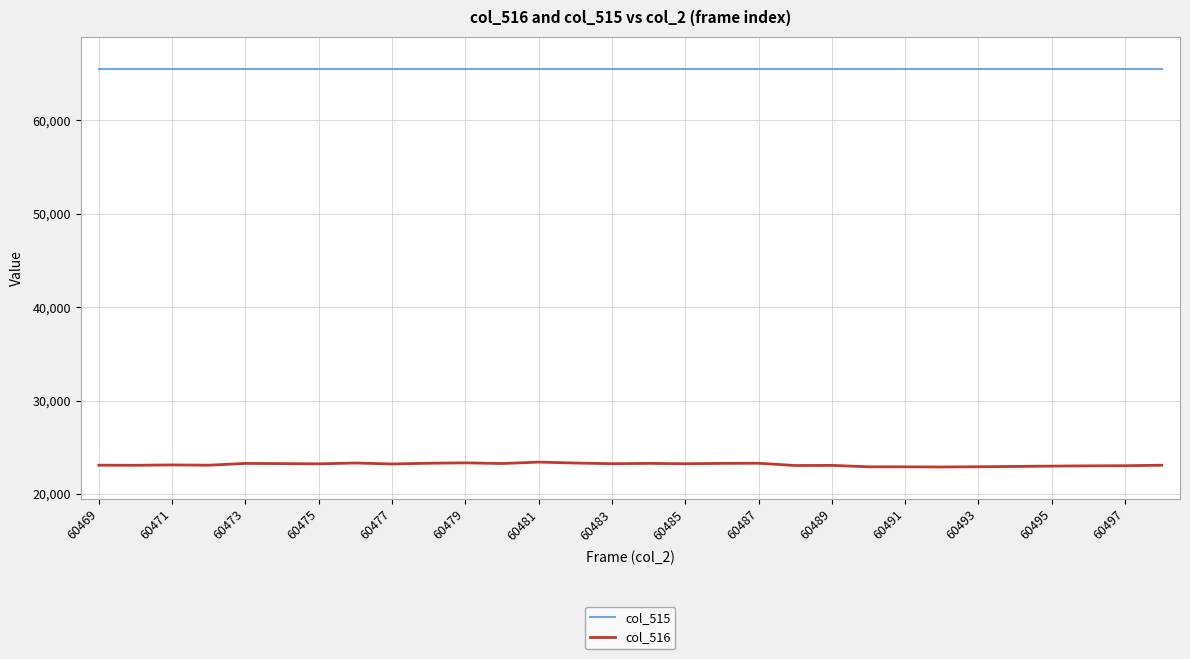

What is the smallest value displayed?

22891